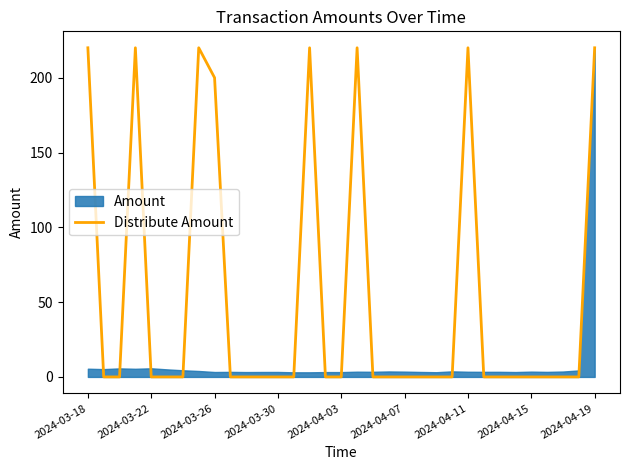

The chart shows a value of 0 at 29. True or false?

True